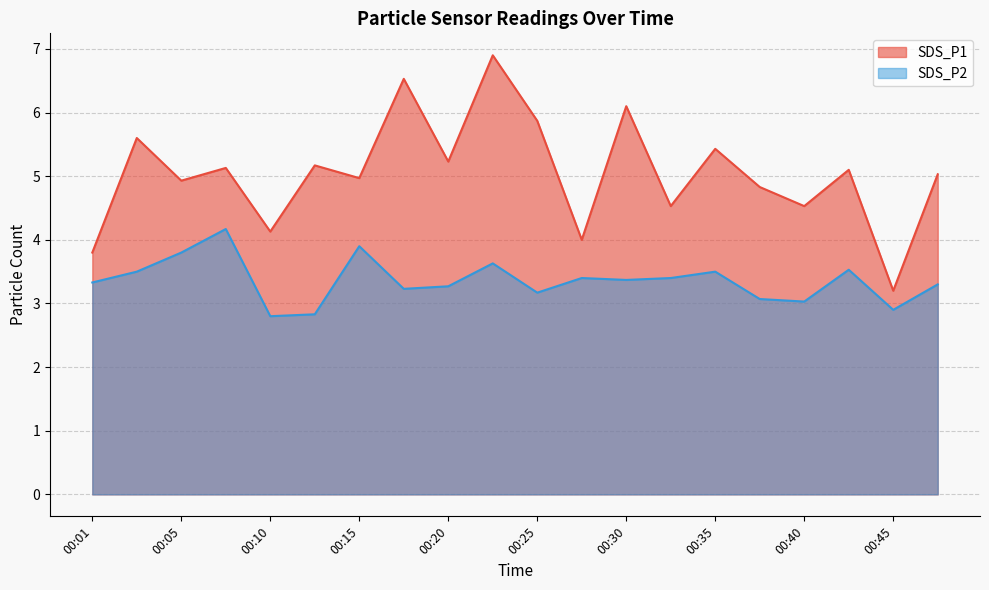

Rank the categories by SDS_P1 value from highest to lowest.

00:23, 00:18, 00:30, 00:25, 00:03, 00:35, 00:20, 00:13, 00:08, 00:42, 00:47, 00:15, 00:05, 00:37, 00:32, 00:40, 00:10, 00:28, 00:01, 00:45